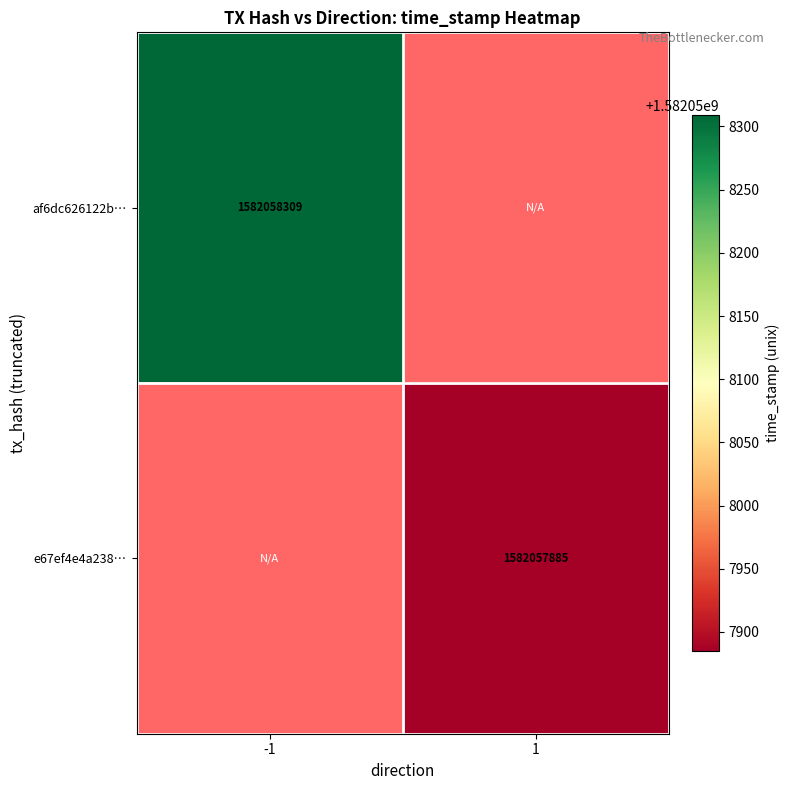

The value of af6dc626122b… at -1 is 1582058309. True or false?

True